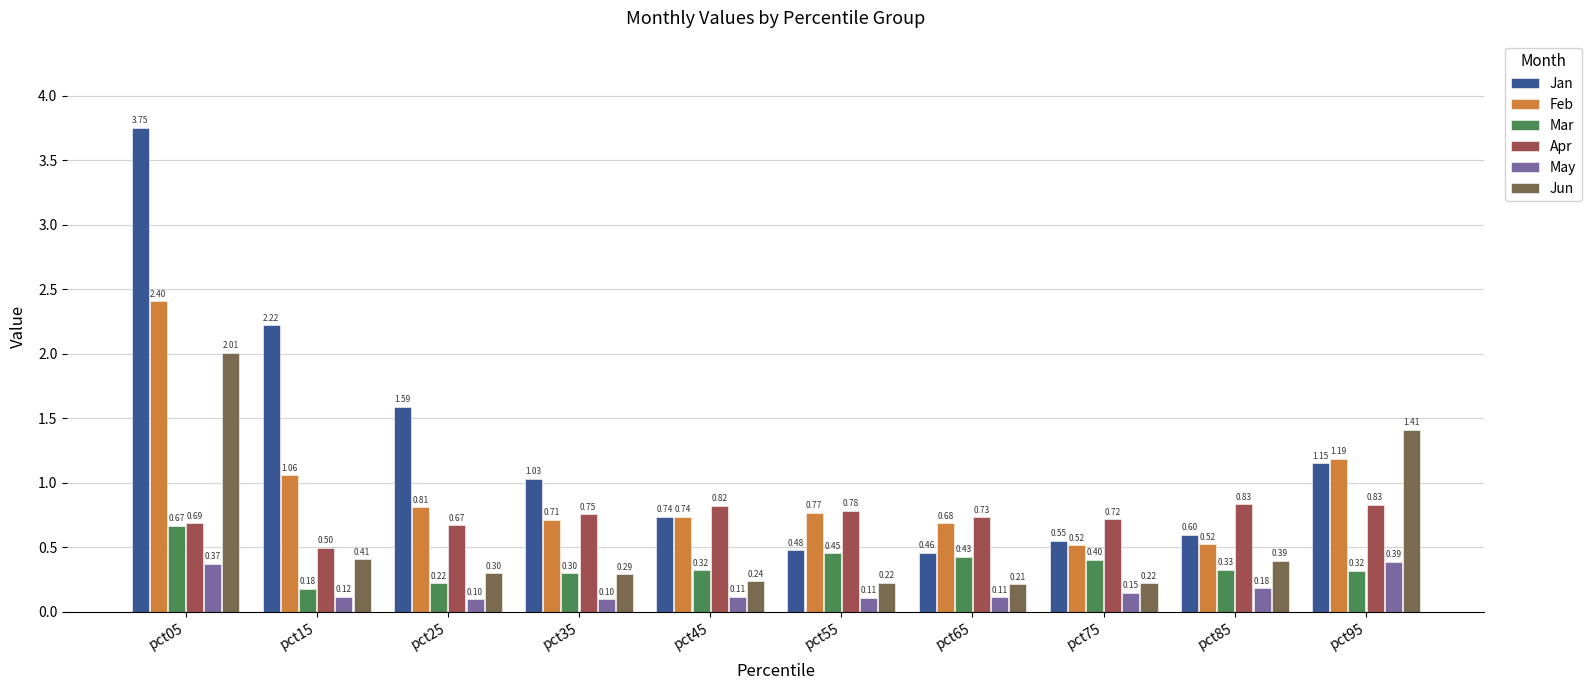

Count the number of categories in the chart.

10